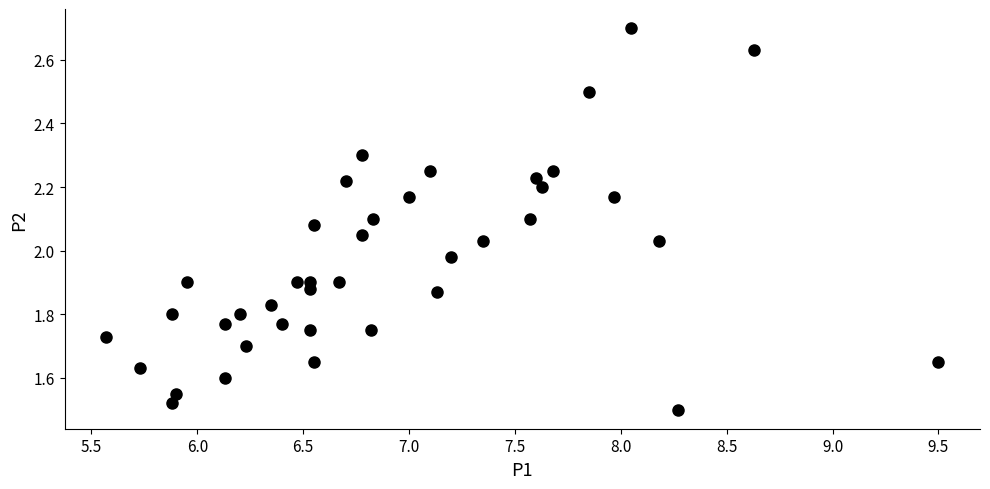

What is the range of X values (max minus min)?

3.9